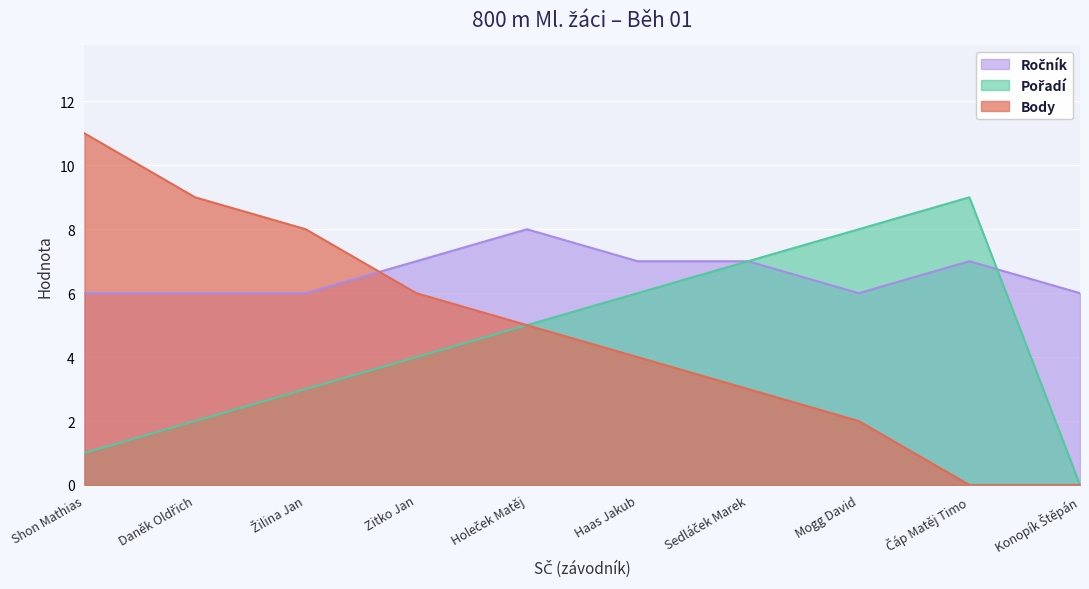

Which category has the highest value across all series?

Shon Mathias